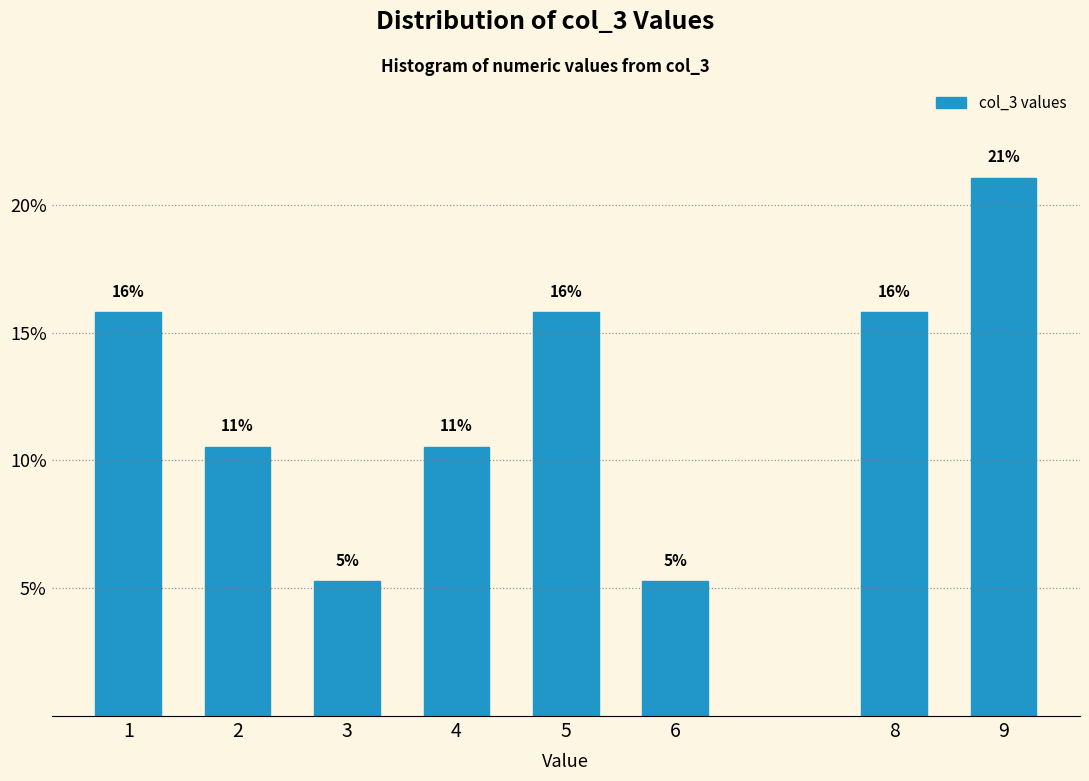

How many bars are there in total?

8